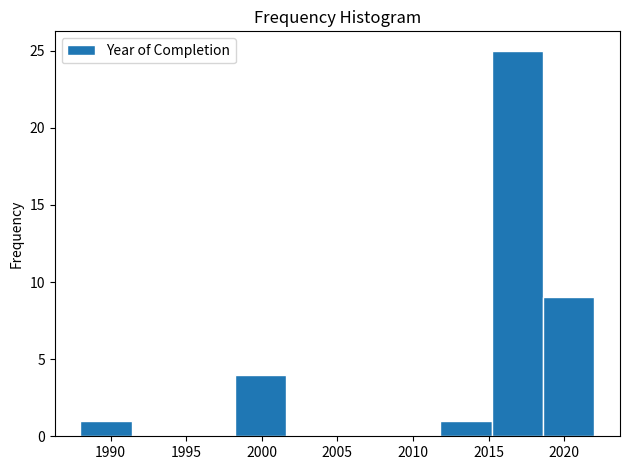

Which range on the x-axis has the tallest bar?

2015.2 to 2018.6